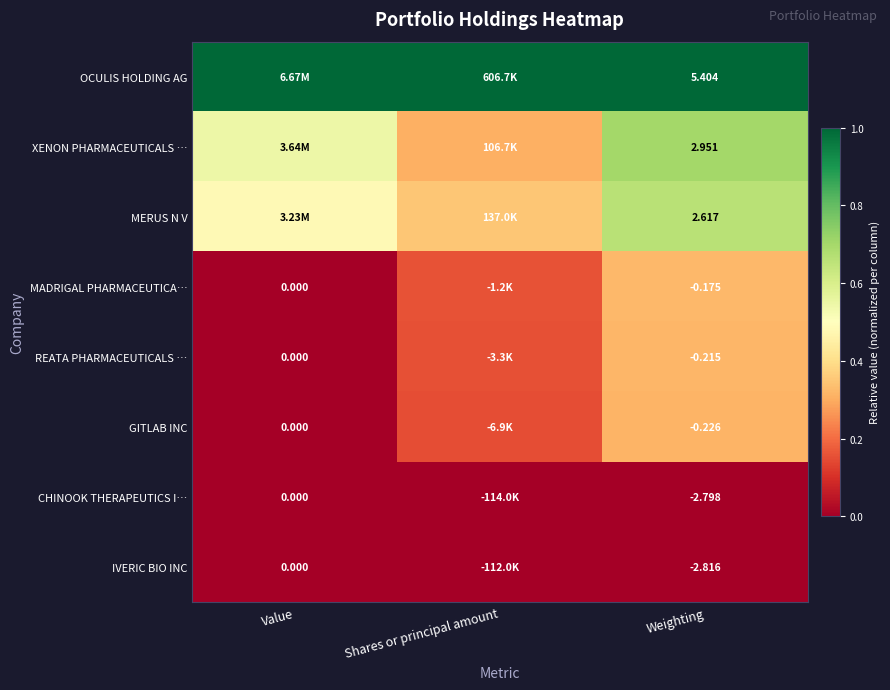

What is the total value across all series at Weighting?

4.7